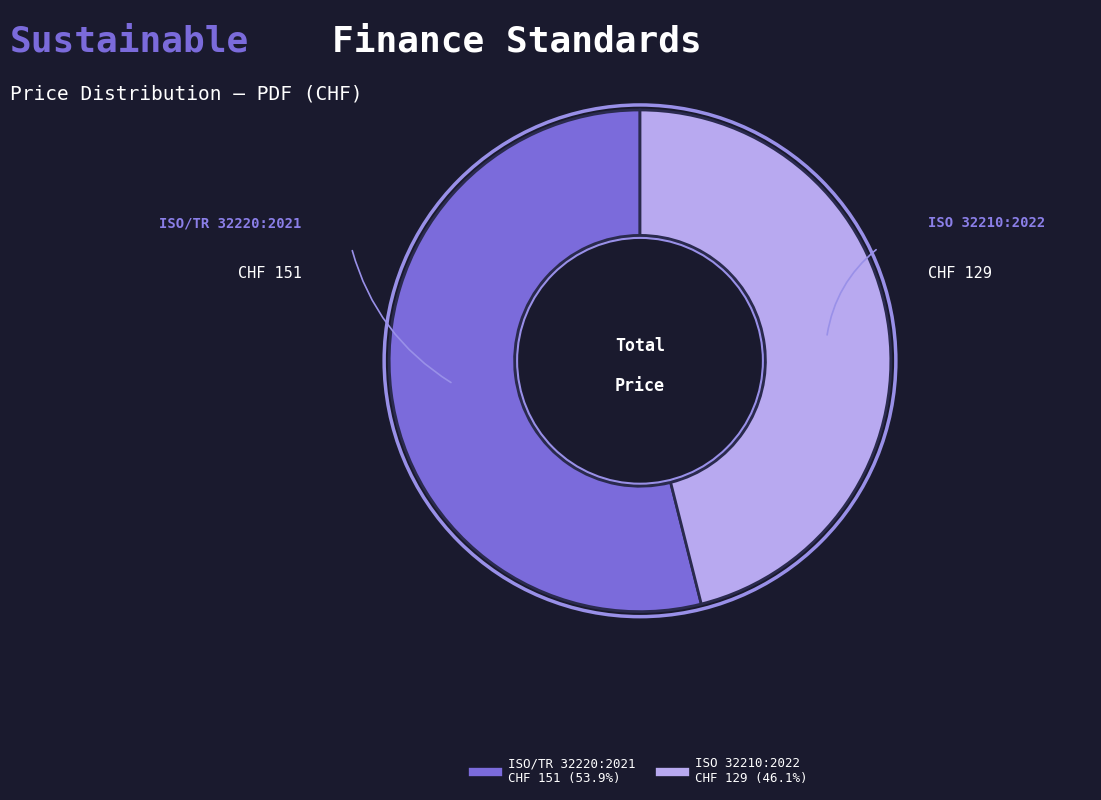

The ISO 32210:2022 slice represents 46% of the pie. True or false?

True